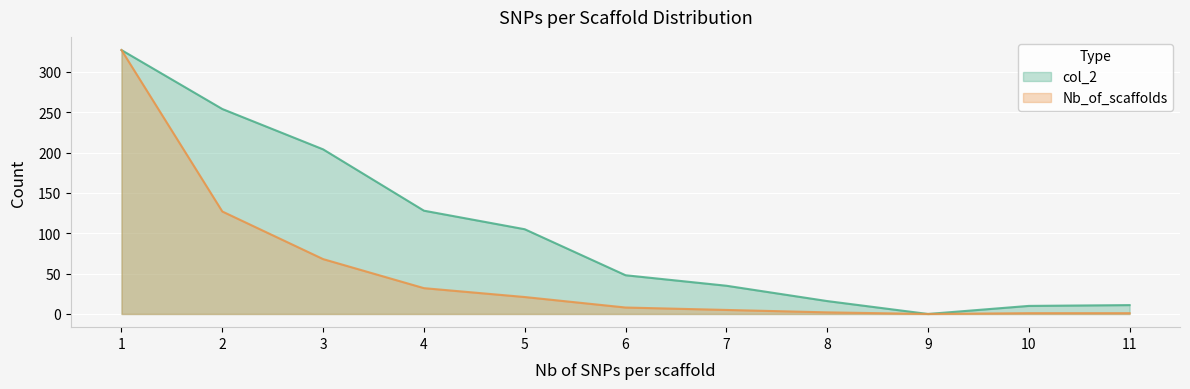

What is the highest value of the col_2 series?

327